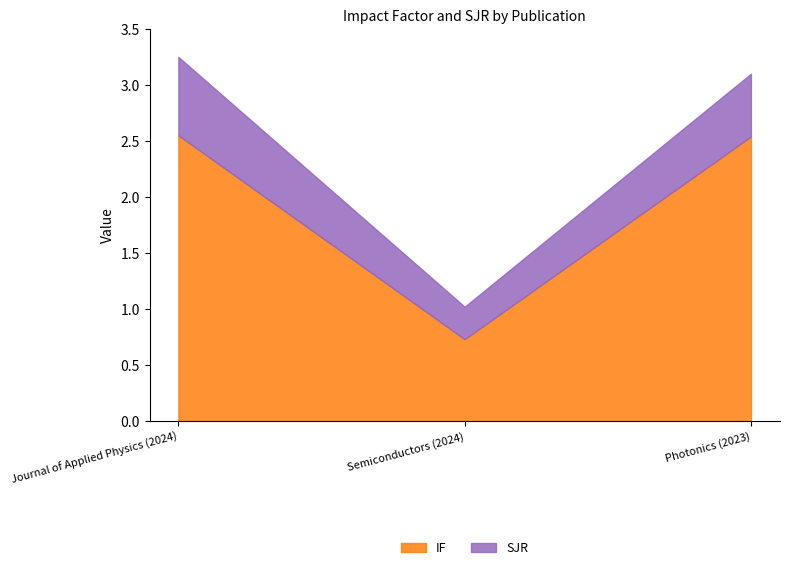

What value does the SJR series have at Journal of Applied Physics (2024)?

0.7